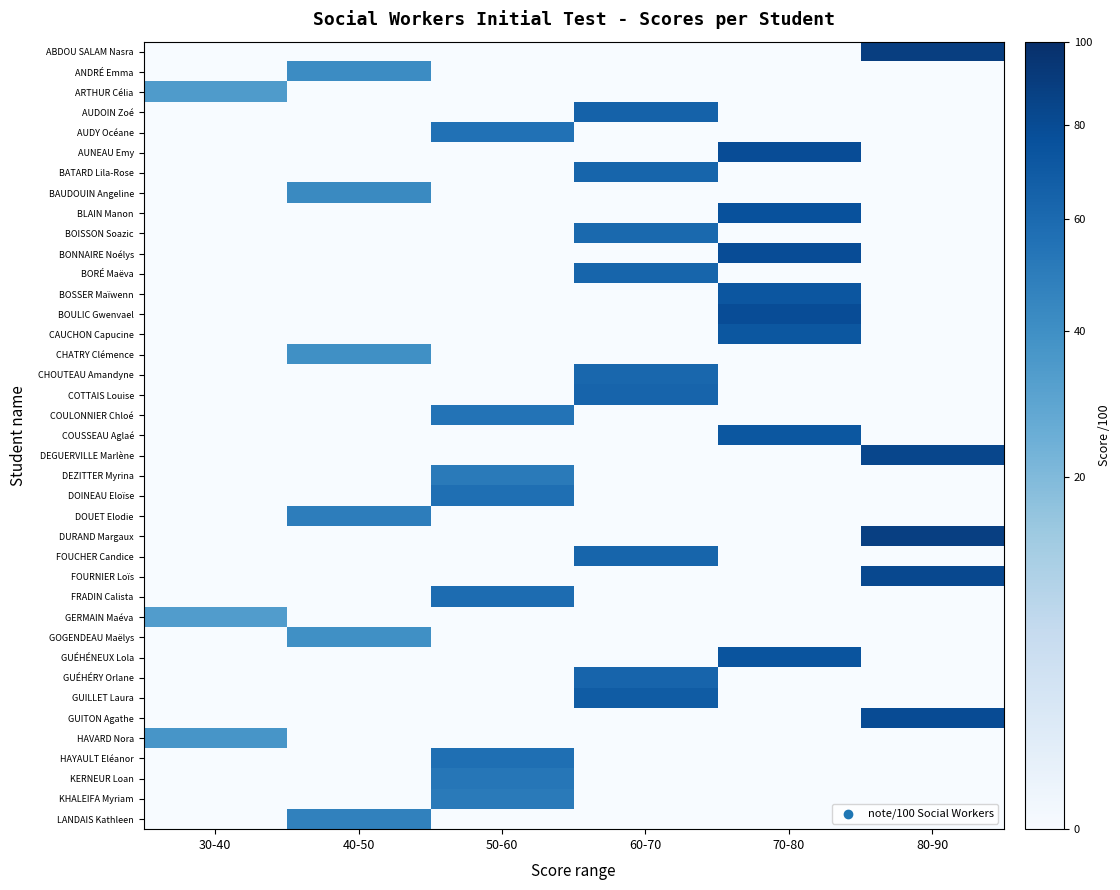

Reading right to left, extract all data points from this chart.

ABDOU SALAM Nasra: 80-90=89	70-80=0	60-70=0	50-60=0	40-50=0	30-40=0
ANDRÉ Emma: 80-90=0	70-80=0	60-70=0	50-60=0	40-50=42	30-40=0
ARTHUR Célia: 80-90=0	70-80=0	60-70=0	50-60=0	40-50=0	30-40=34
AUDOIN Zoé: 80-90=0	70-80=0	60-70=65	50-60=0	40-50=0	30-40=0
AUDY Océane: 80-90=0	70-80=0	60-70=0	50-60=56	40-50=0	30-40=0
AUNEAU Emy: 80-90=0	70-80=79	60-70=0	50-60=0	40-50=0	30-40=0
BATARD Lila-Rose: 80-90=0	70-80=0	60-70=63	50-60=0	40-50=0	30-40=0
BAUDOUIN Angeline: 80-90=0	70-80=0	60-70=0	50-60=0	40-50=43	30-40=0
BLAIN Manon: 80-90=0	70-80=76	60-70=0	50-60=0	40-50=0	30-40=0
BOISSON Soazic: 80-90=0	70-80=0	60-70=61	50-60=0	40-50=0	30-40=0
BONNAIRE Noélys: 80-90=0	70-80=79	60-70=0	50-60=0	40-50=0	30-40=0
BORÉ Maëva: 80-90=0	70-80=0	60-70=63	50-60=0	40-50=0	30-40=0
BOSSER Maïwenn: 80-90=0	70-80=73	60-70=0	50-60=0	40-50=0	30-40=0
BOULIC Gwenvael: 80-90=0	70-80=79	60-70=0	50-60=0	40-50=0	30-40=0
CAUCHON Capucine: 80-90=0	70-80=72	60-70=0	50-60=0	40-50=0	30-40=0
CHATRY Clémence: 80-90=0	70-80=0	60-70=0	50-60=0	40-50=40	30-40=0
CHOUTEAU Amandyne: 80-90=0	70-80=0	60-70=62	50-60=0	40-50=0	30-40=0
COTTAIS Louise: 80-90=0	70-80=0	60-70=64	50-60=0	40-50=0	30-40=0
COULONNIER Chloé: 80-90=0	70-80=0	60-70=0	50-60=55	40-50=0	30-40=0
COUSSEAU Aglaé: 80-90=0	70-80=72	60-70=0	50-60=0	40-50=0	30-40=0
DEGUERVILLE Marlène: 80-90=83	70-80=0	60-70=0	50-60=0	40-50=0	30-40=0
DEZITTER Myrina: 80-90=0	70-80=0	60-70=0	50-60=51	40-50=0	30-40=0
DOINEAU Eloïse: 80-90=0	70-80=0	60-70=0	50-60=57	40-50=0	30-40=0
DOUET Elodie: 80-90=0	70-80=0	60-70=0	50-60=0	40-50=49	30-40=0
DURAND Margaux: 80-90=88	70-80=0	60-70=0	50-60=0	40-50=0	30-40=0
FOUCHER Candice: 80-90=0	70-80=0	60-70=63	50-60=0	40-50=0	30-40=0
FOURNIER Loïs: 80-90=82	70-80=0	60-70=0	50-60=0	40-50=0	30-40=0
FRADIN Calista: 80-90=0	70-80=0	60-70=0	50-60=59	40-50=0	30-40=0
GERMAIN Maéva: 80-90=0	70-80=0	60-70=0	50-60=0	40-50=0	30-40=33
GOGENDEAU Maëlys: 80-90=0	70-80=0	60-70=0	50-60=0	40-50=40	30-40=0
GUÉHÉNEUX Lola: 80-90=0	70-80=74	60-70=0	50-60=0	40-50=0	30-40=0
GUÉHÉRY Orlane: 80-90=0	70-80=0	60-70=64	50-60=0	40-50=0	30-40=0
GUILLET Laura: 80-90=0	70-80=0	60-70=69	50-60=0	40-50=0	30-40=0
GUITON Agathe: 80-90=80	70-80=0	60-70=0	50-60=0	40-50=0	30-40=0
HAVARD Nora: 80-90=0	70-80=0	60-70=0	50-60=0	40-50=0	30-40=37
HAYAULT Eléanor: 80-90=0	70-80=0	60-70=0	50-60=57	40-50=0	30-40=0
KERNEUR Loan: 80-90=0	70-80=0	60-70=0	50-60=53	40-50=0	30-40=0
KHALEIFA Myriam: 80-90=0	70-80=0	60-70=0	50-60=51	40-50=0	30-40=0
LANDAIS Kathleen: 80-90=0	70-80=0	60-70=0	50-60=0	40-50=47	30-40=0